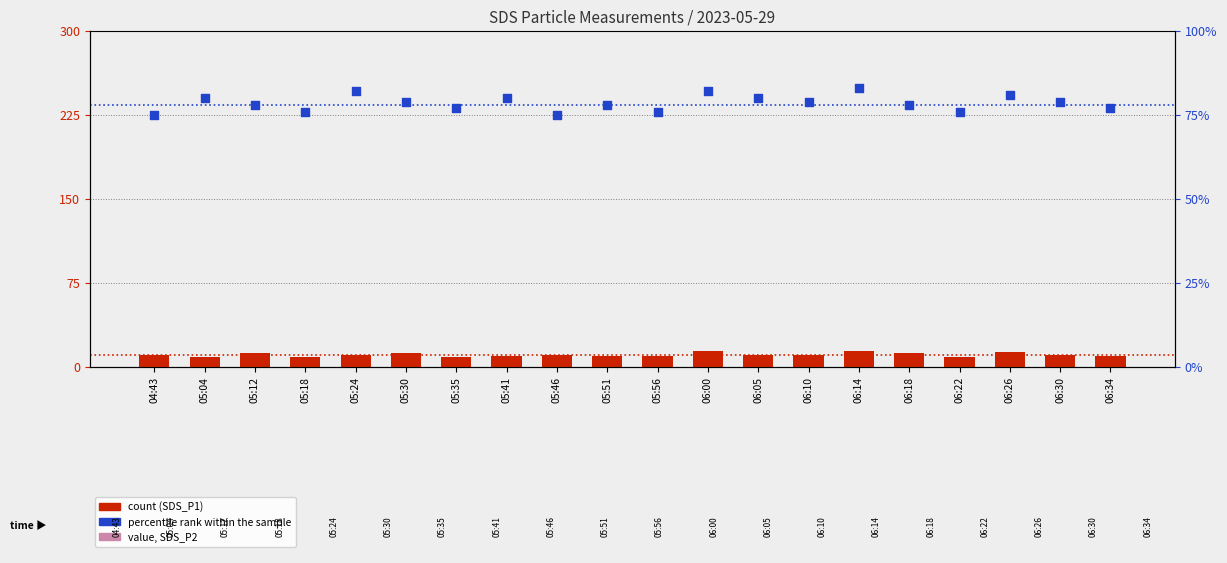

At how many categories does at least one series exceed 22?

20